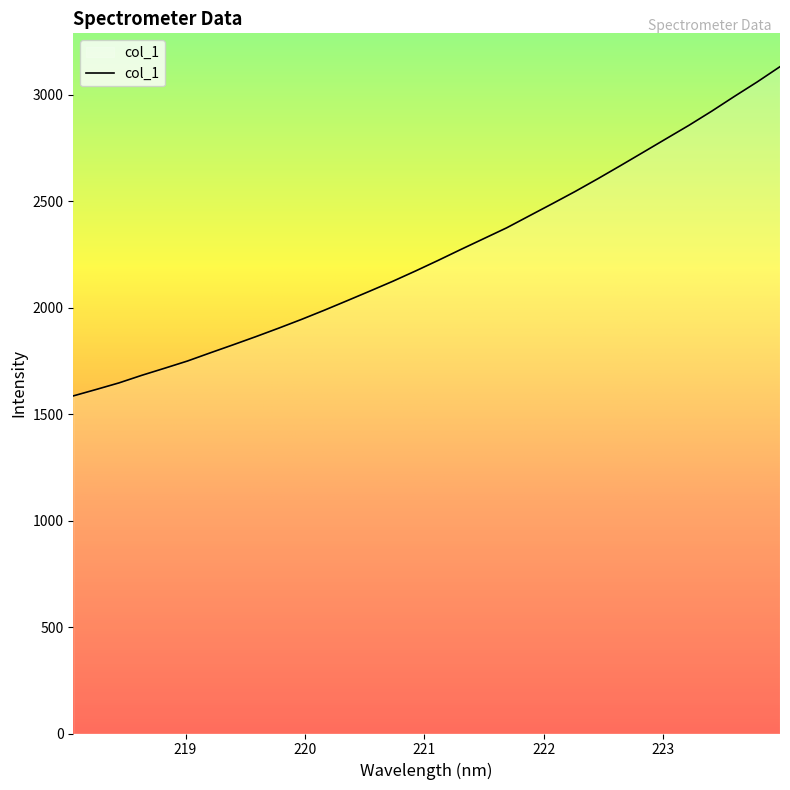

What is the difference between the maximum and minimum values?

1546.0